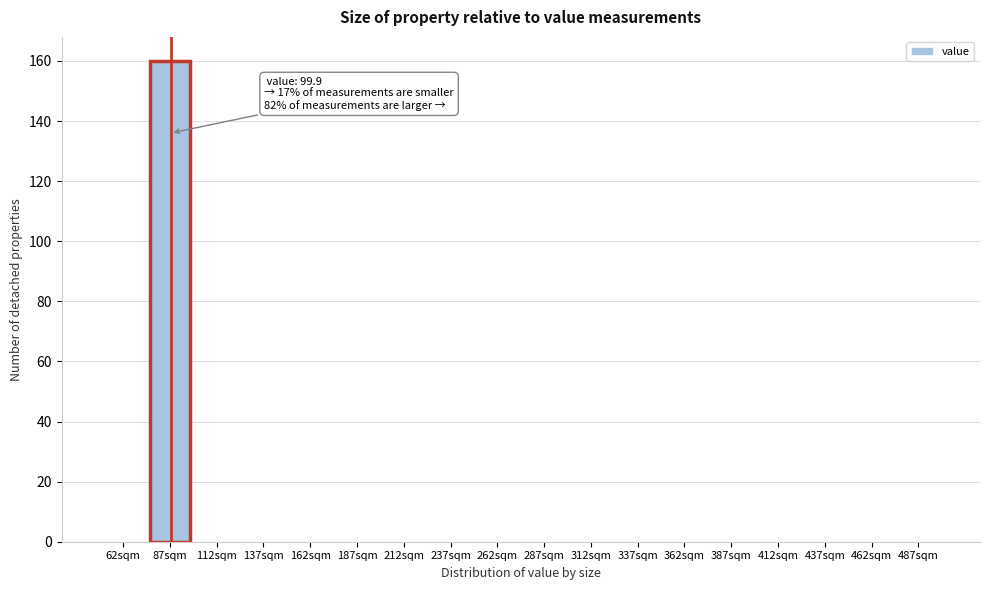

Reading left to right, list all the values displayed in this chart.

62sqm=0	87sqm=160	112sqm=0	137sqm=0	162sqm=0	187sqm=0	212sqm=0	237sqm=0	262sqm=0	287sqm=0	312sqm=0	337sqm=0	362sqm=0	387sqm=0	412sqm=0	437sqm=0	462sqm=0	487sqm=0